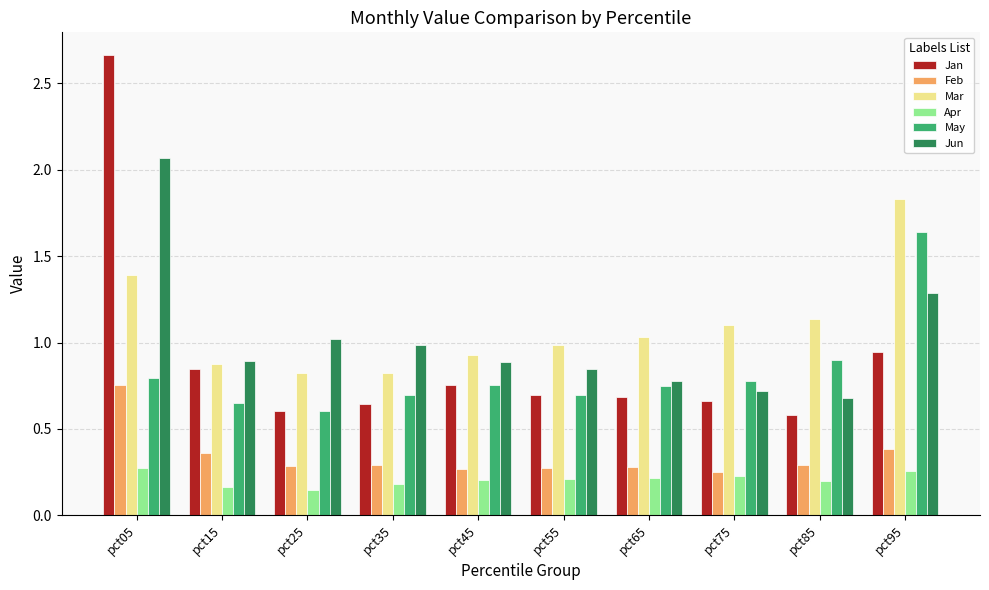

True or false: Jun has a value of 3.0 at pct05.

False